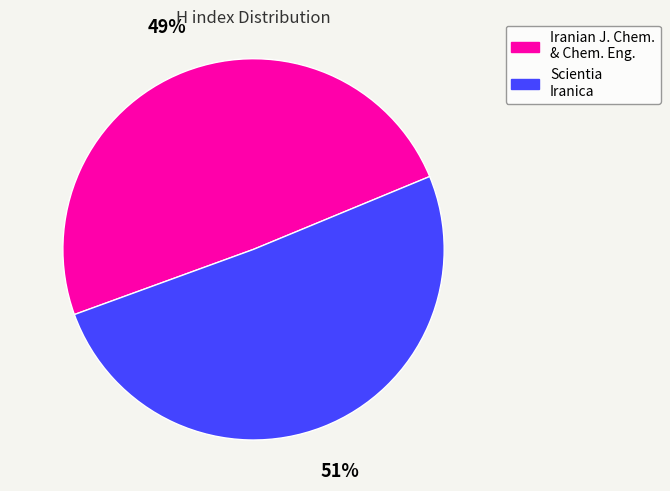

To the nearest percent, what is the combined percentage of Iranian J. Chem. & Chem. Eng. and Scientia Iranica?

100%